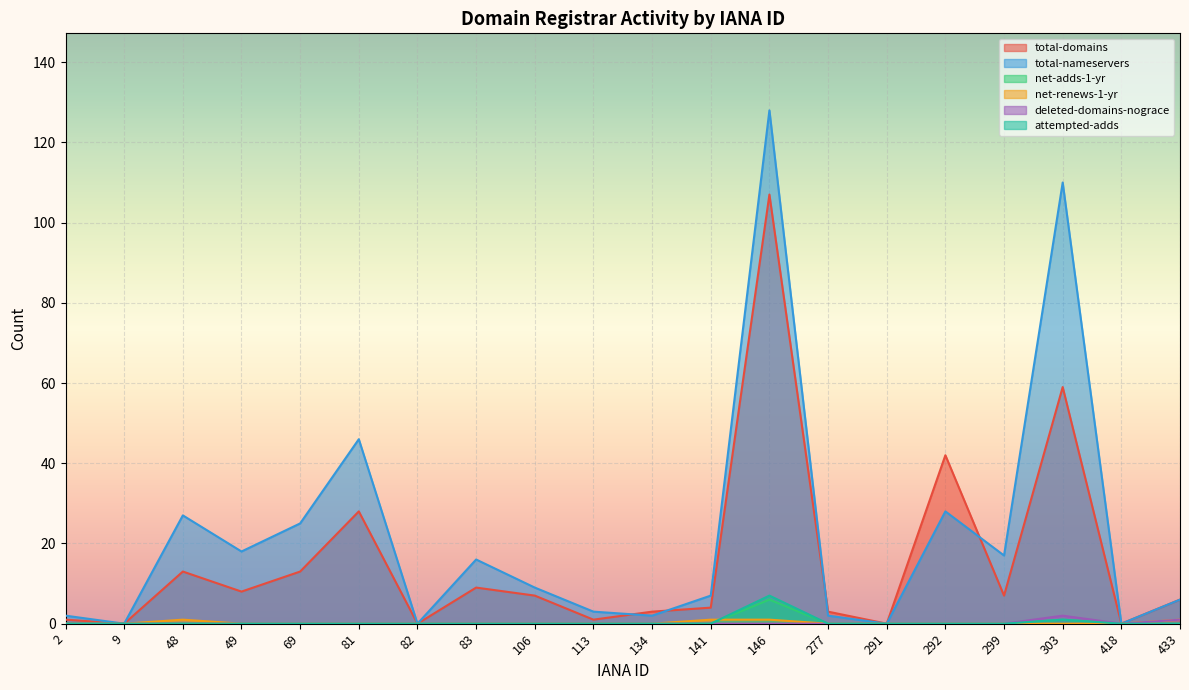

What is the total value across all series at 433?

14